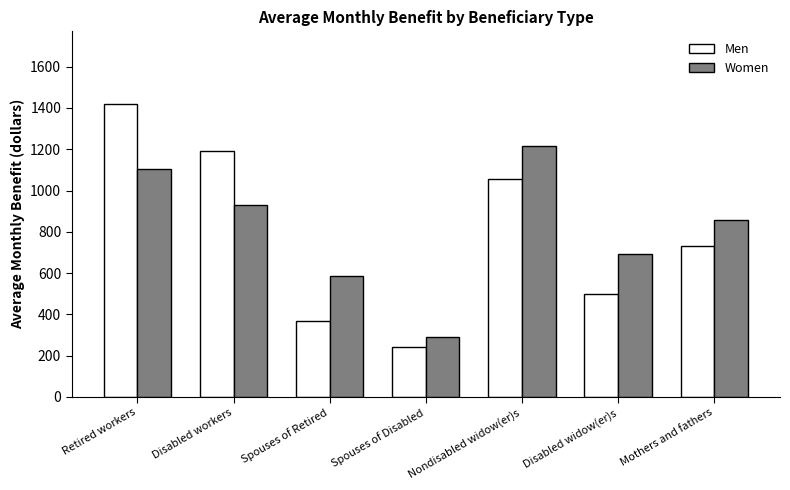

What is the sum of all Women values?

5675